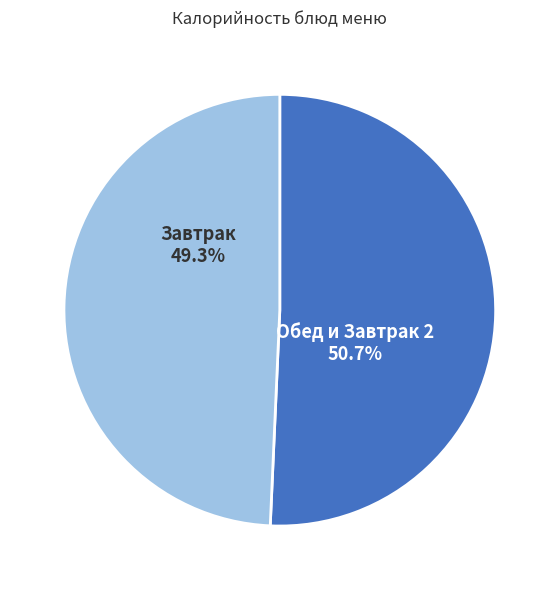

Does any single category account for the majority?

Yes